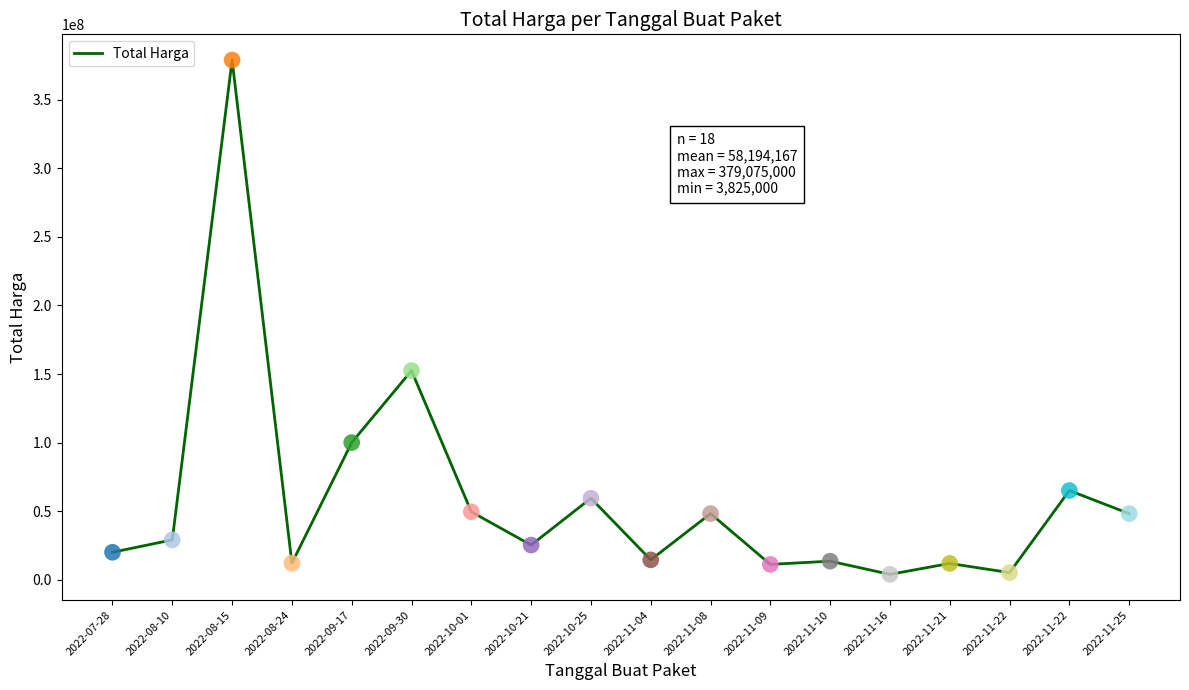

What is the ratio of the value at 2022-11-10 to the value at 2022-11-22?

0.2